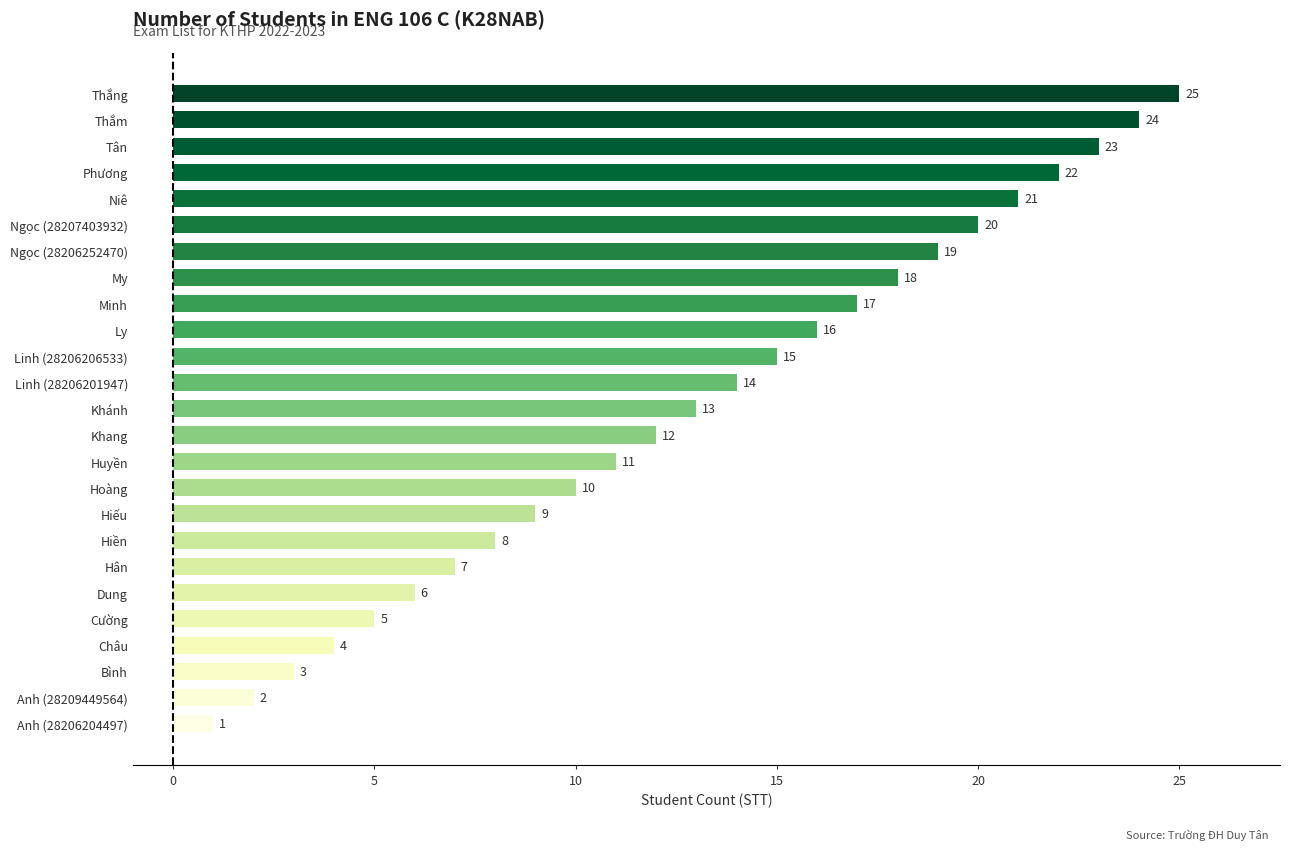

What is the average value?

13